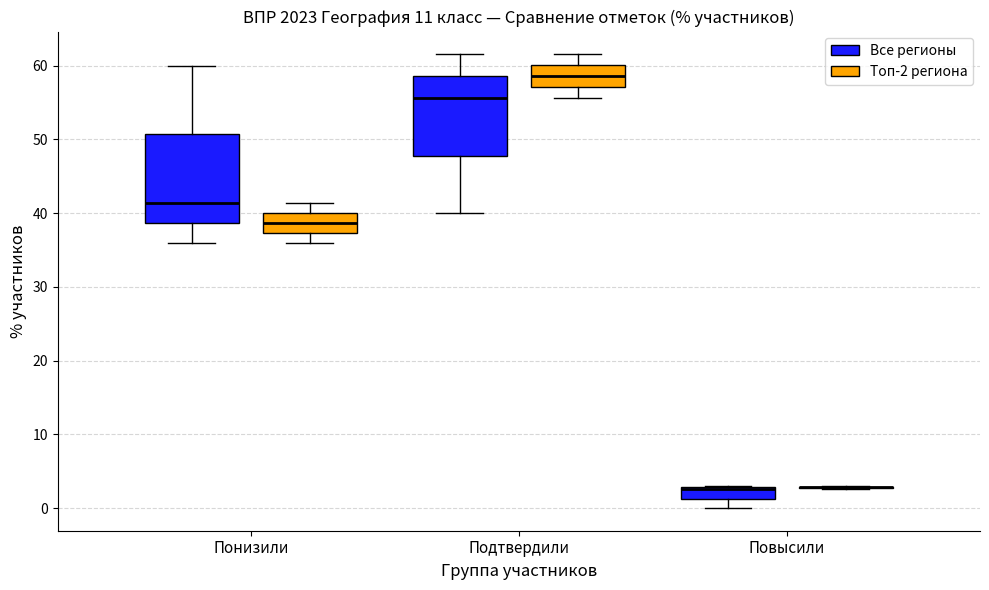

Reading left to right, transcribe this box plot: for each box, give where its median line is, the range the box spans, and where its two whiskers end, as read against the y-axis. The values are not printed on the chart, so give them approximately, as read against the axis.

Понизили (Все регионы): median 41, box 39 to 51, whiskers 36 to 60
Понизили (Топ-2 региона): median 39, box 37 to 40, whiskers 36 to 41
Подтвердили (Все регионы): median 56, box 48 to 59, whiskers 40 to 62
Подтвердили (Топ-2 региона): median 59, box 57 to 60, whiskers 56 to 62
Повысили (Все регионы): median 3 (drawn on the box's upper edge), box 1 to 3, whiskers 0 to 3
Повысили (Топ-2 региона): box collapsed to a line at 3, whiskers 3 to 3